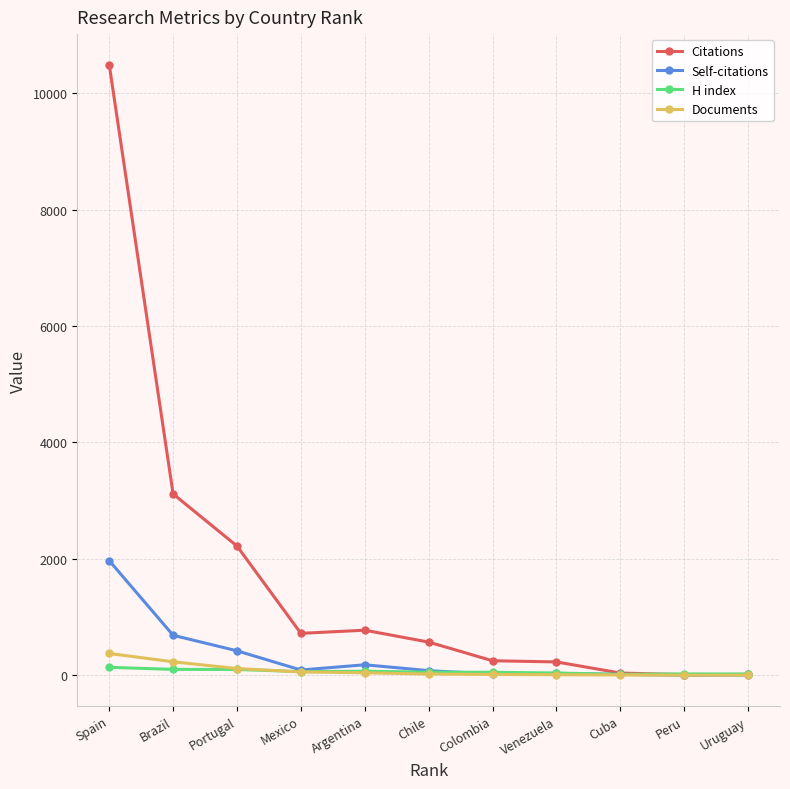

Does the chart have visible grid lines?

Yes